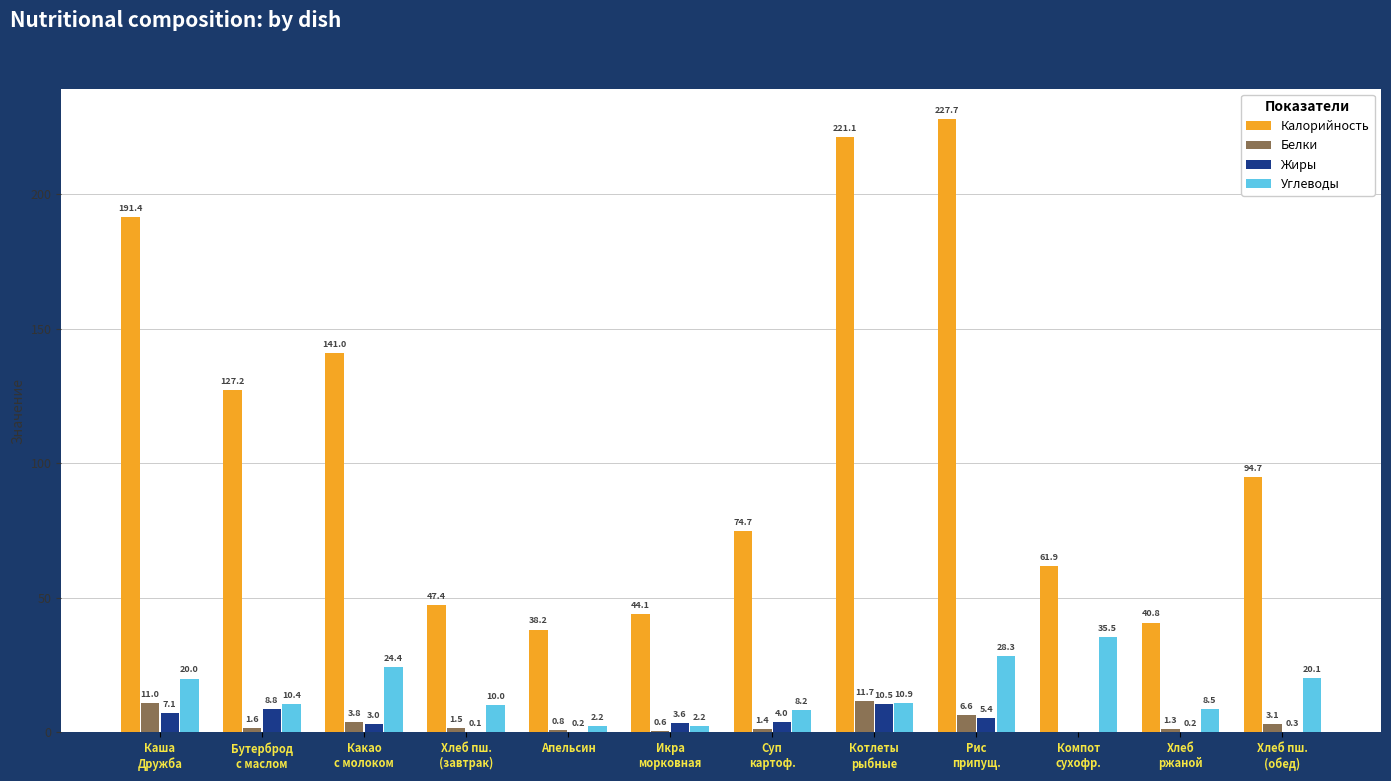

Where does the Жиры series first go above 3?

Каша
Дружба